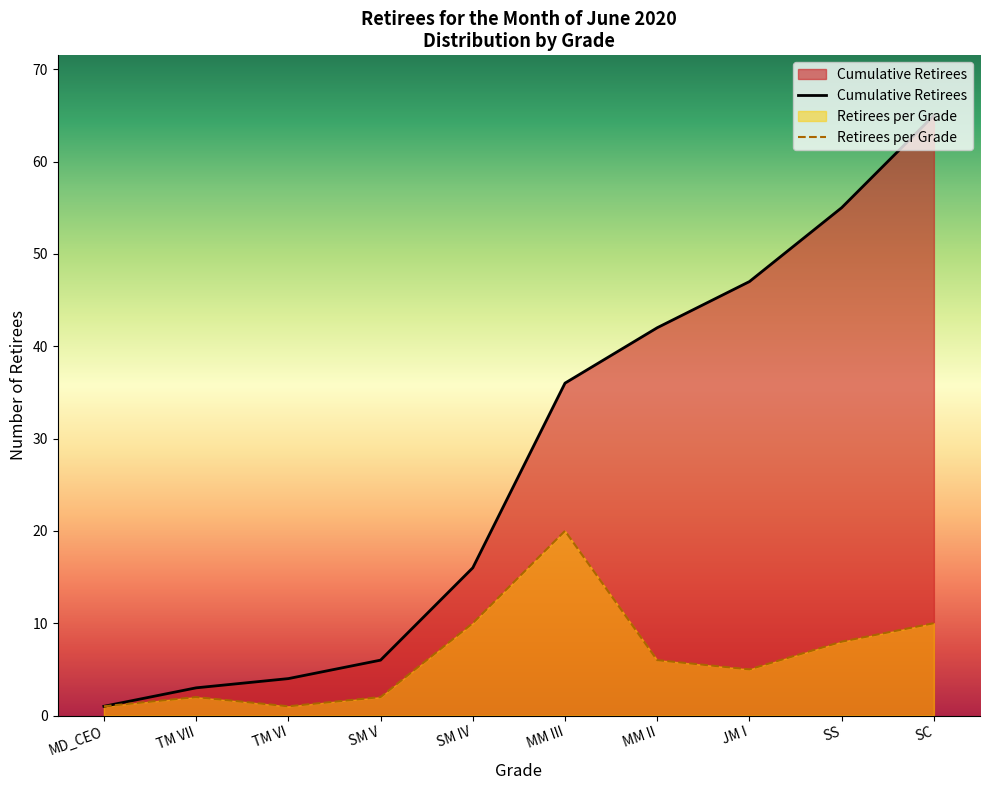

True or false: Cumulative Retirees and Retirees per Grade intersect in this chart.

False